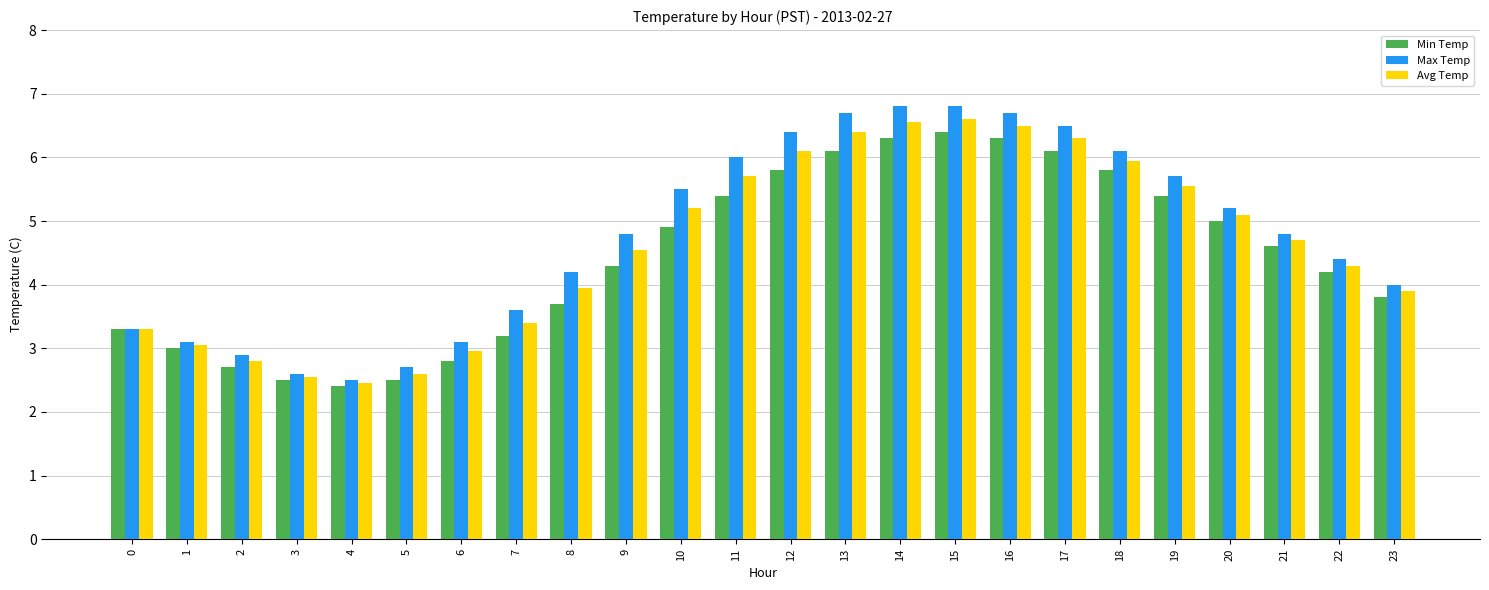

What is the average value of the Min Temp series?

4.4